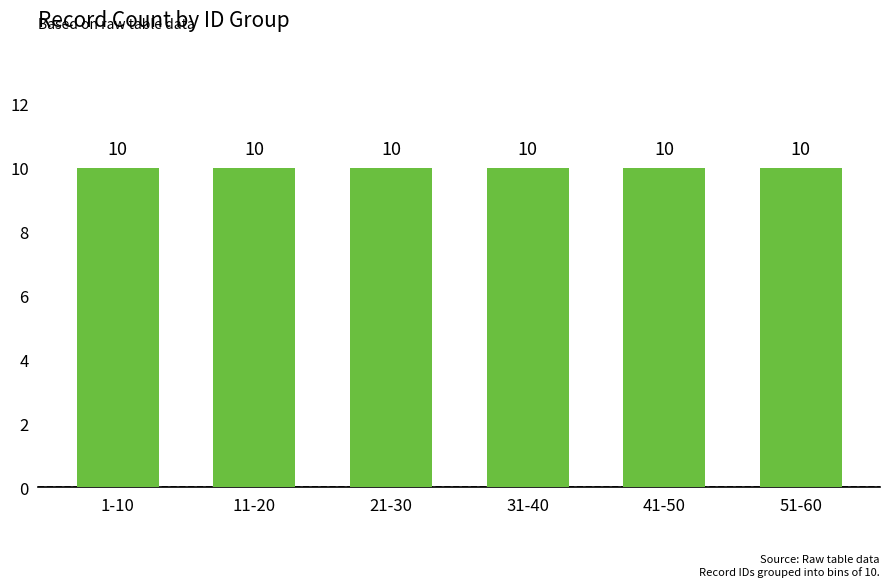

True or false: the data shows 17 at 12.

False